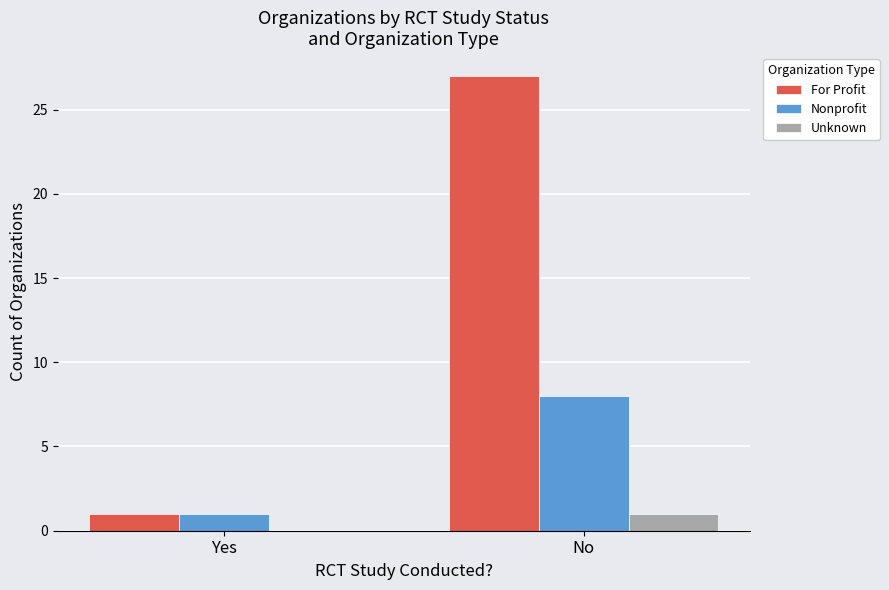

How many categories are shown in the chart?

2